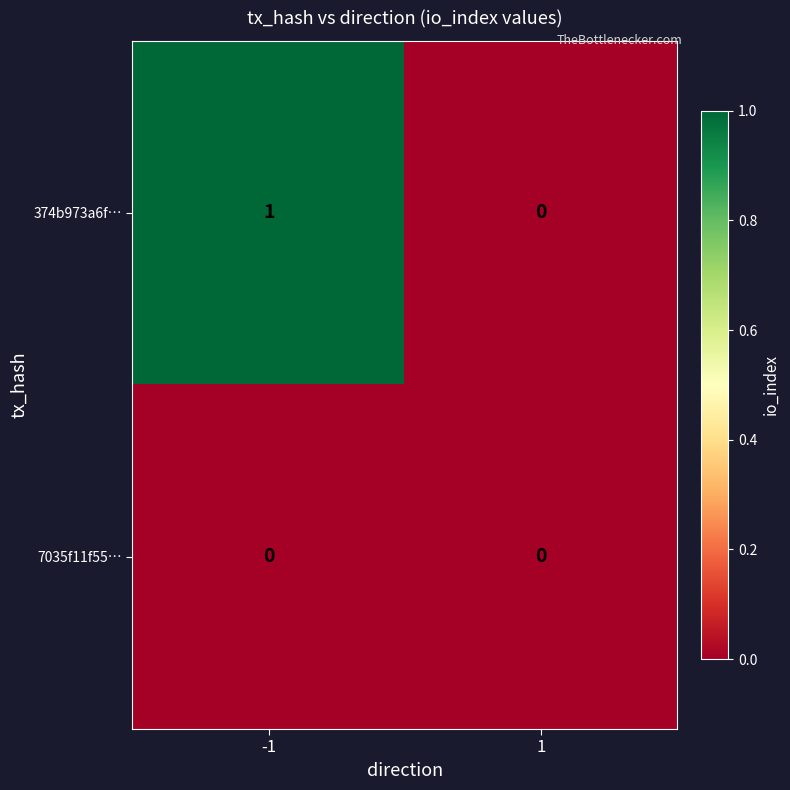

Reading left to right, list all the values displayed in this chart.

374b973a6f…: -1=1	1=0
7035f11f55…: -1=0	1=0